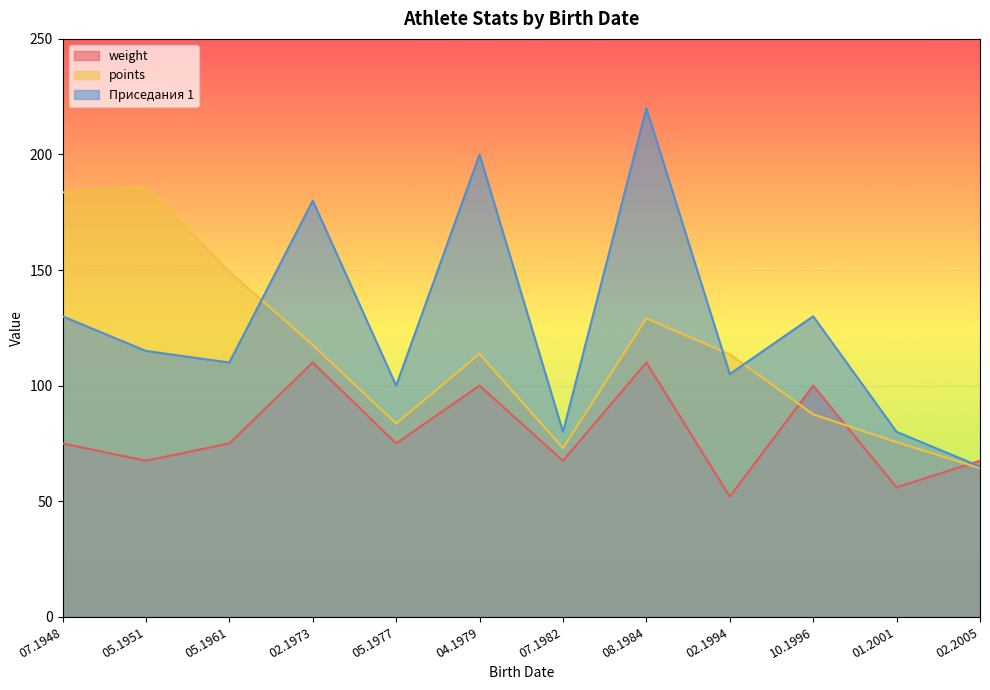

What is the spread (max minus min) of values at 07.05.1951?

118.5